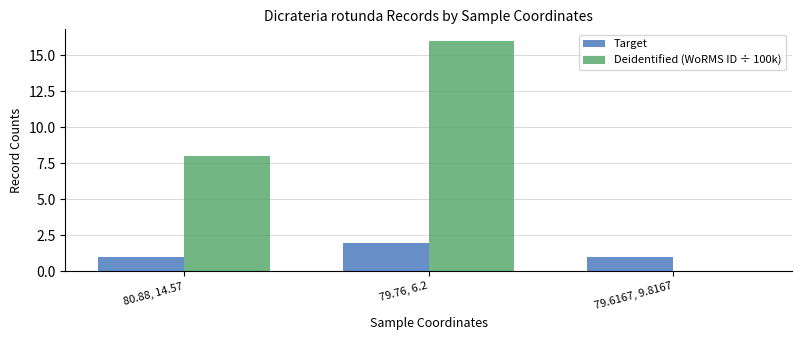

The value of Target at 79.6167, 9.8167 is 1. True or false?

True